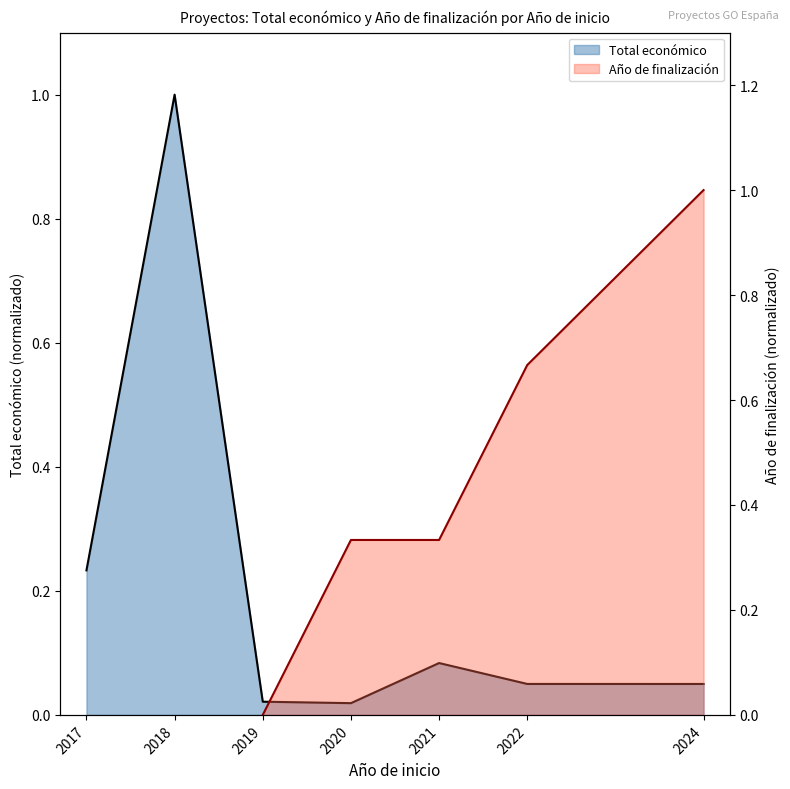

Count the number of data series in this chart.

2